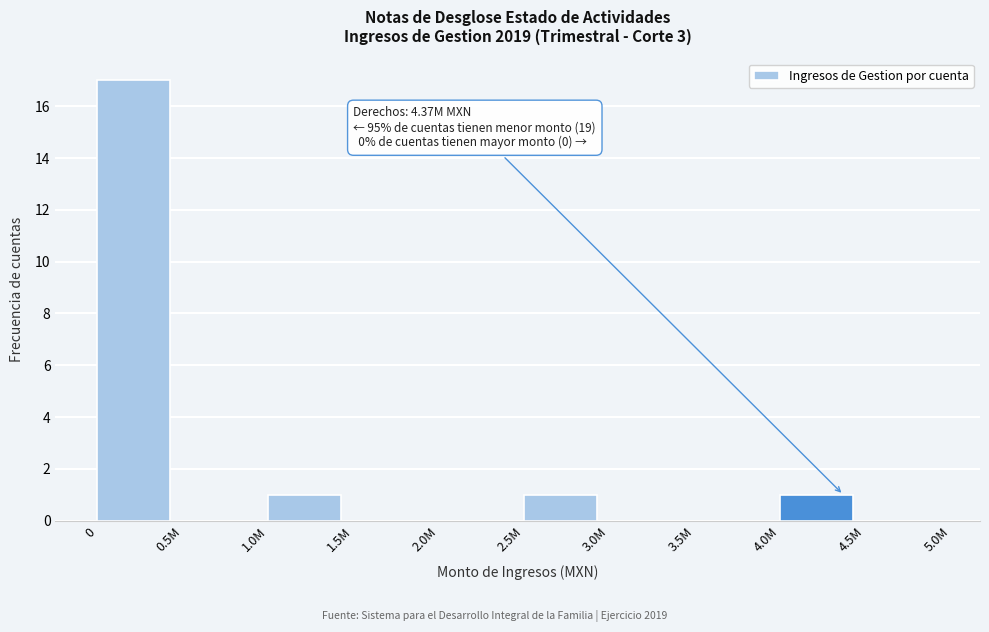

Reading left to right, what are all the values shown in this chart?

0=17	0.5M=0	1.0M=1	1.5M=0	2.0M=0	2.5M=1	3.0M=0	3.5M=0	4.0M=1	4.5M=0